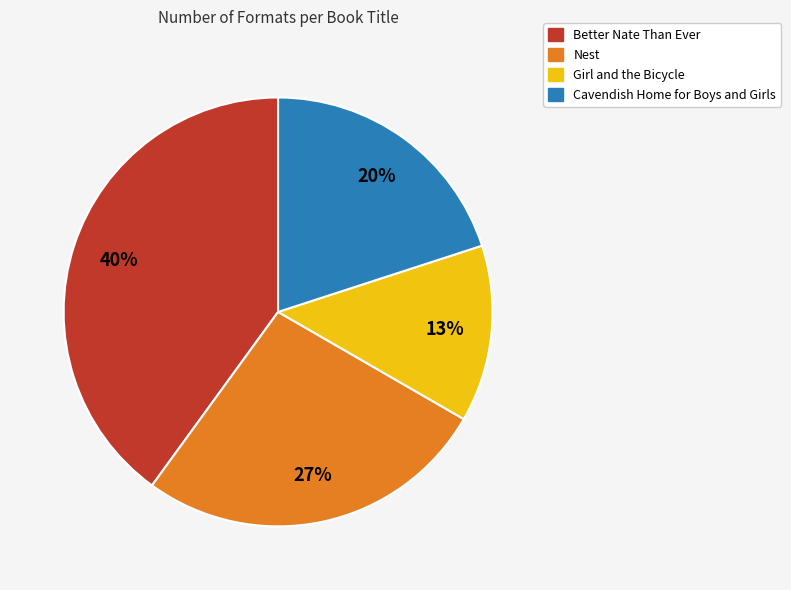

Is the sum of Better Nate Than Ever and Girl and the Bicycle greater than half?

Yes